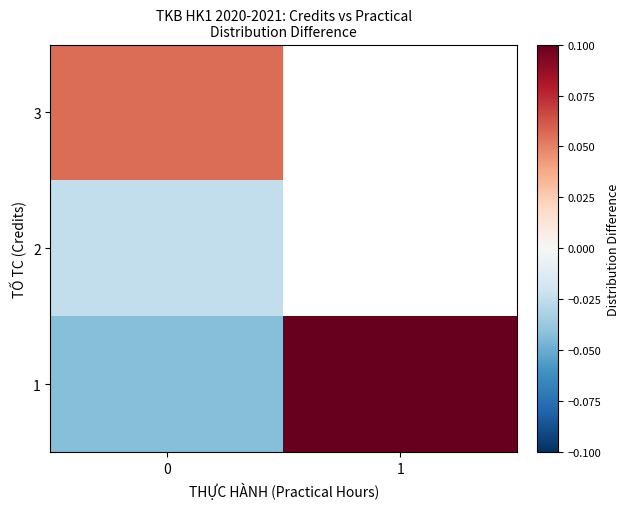

The 2 series shows -0.0 at 0. True or false?

False